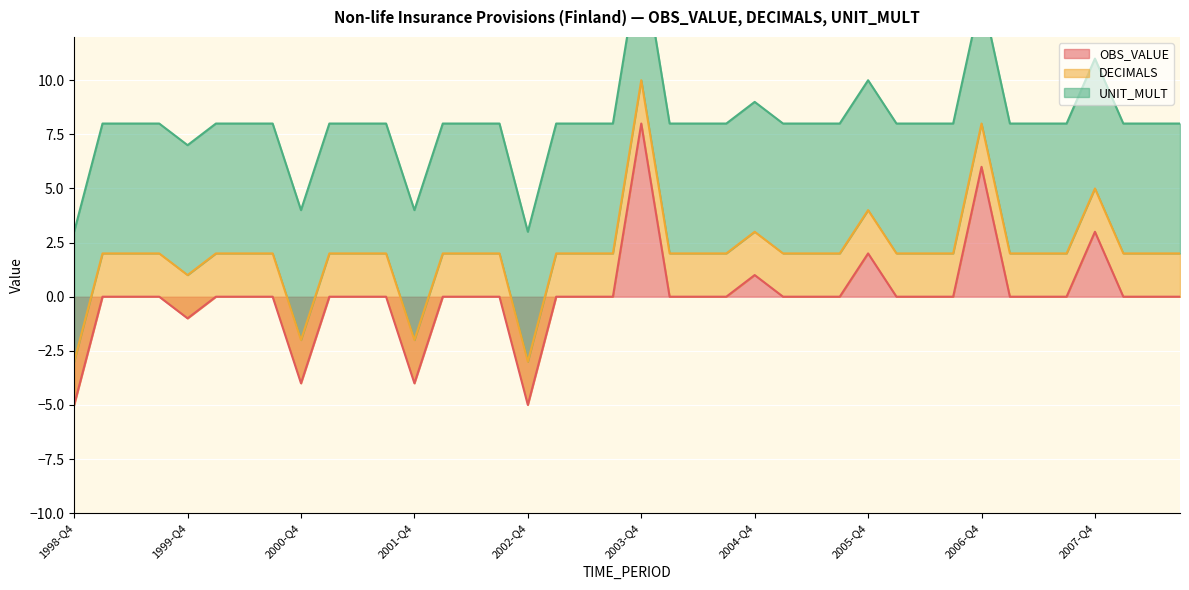

What position from the left is 2005-Q4?

29